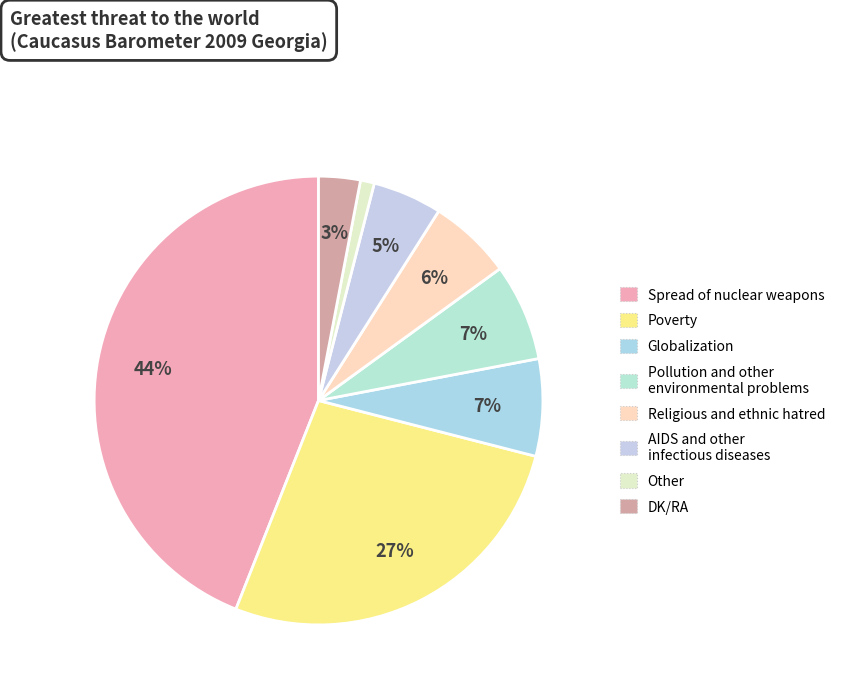

What percentage is the Spread of nuclear weapons slice, to the nearest percent?

44%